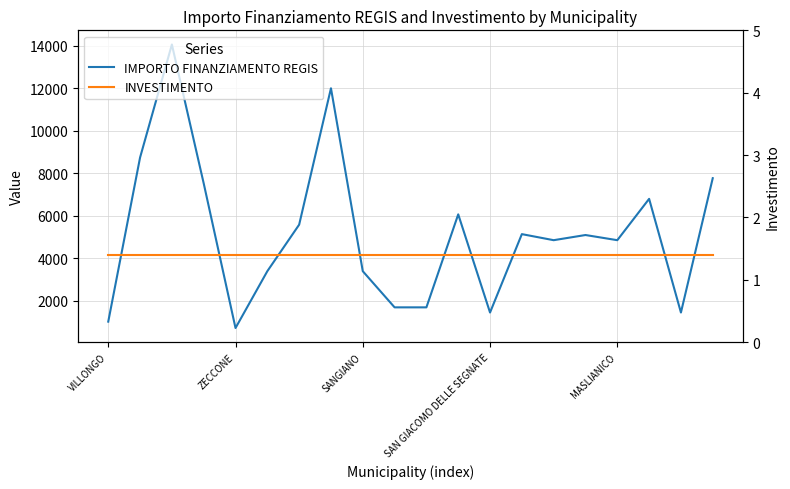

What is the total value across all series at 18?

1459.4